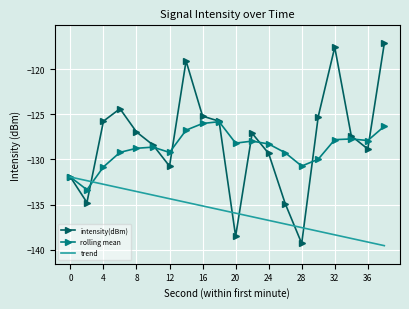

Which series has the largest range (max minus min)?

intensity(dBm)